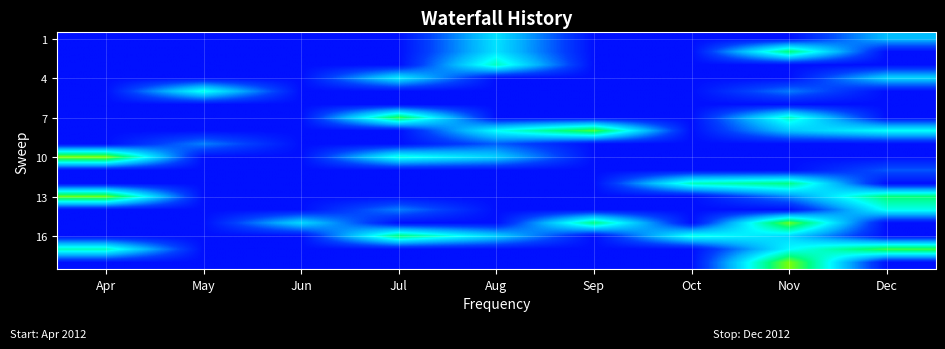

At which category is the sum across all series the highest?

Nov